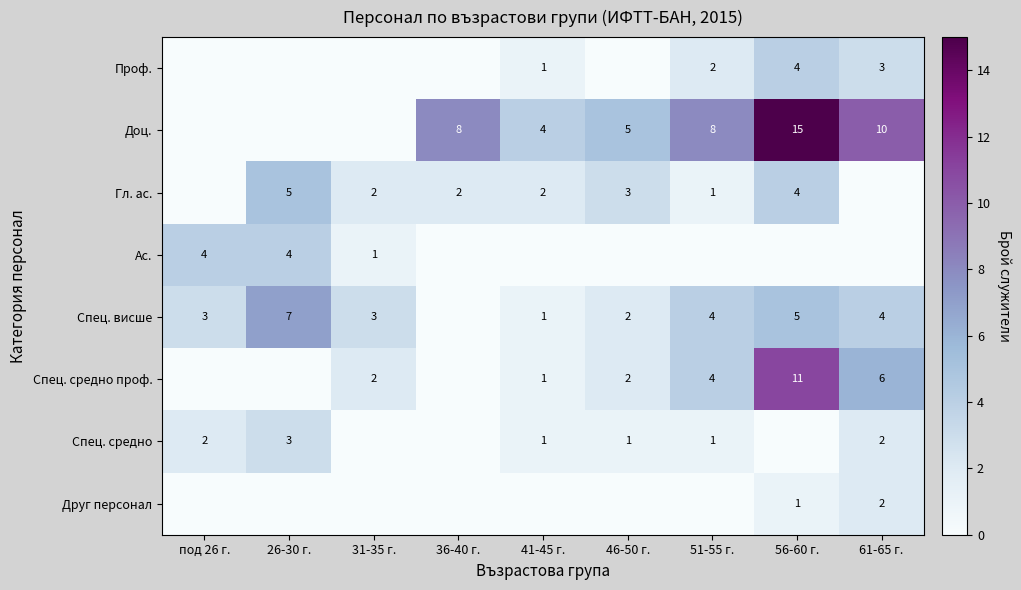

What is the sum of the Спец. средно values at 51-55 г. and под 26 г.?

3